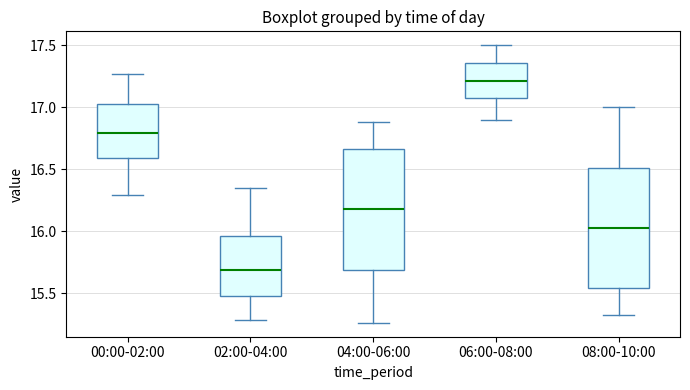

Reading left to right, transcribe this box plot: for each box, give where its median line is, the range the box spans, and where its two whiskers end, as read against the y-axis. The values are not printed on the chart, so give them approximately, as read against the axis.

00:00-02:00: median 16.80, box 16.60 to 17.00, whiskers 16.30 to 17.25
02:00-04:00: median 15.70, box 15.50 to 15.95, whiskers 15.30 to 16.35
04:00-06:00: median 16.20, box 15.70 to 16.65, whiskers 15.25 to 16.90
06:00-08:00: median 17.20, box 17.10 to 17.35, whiskers 16.90 to 17.50
08:00-10:00: median 16.05, box 15.55 to 16.50, whiskers 15.30 to 17.00